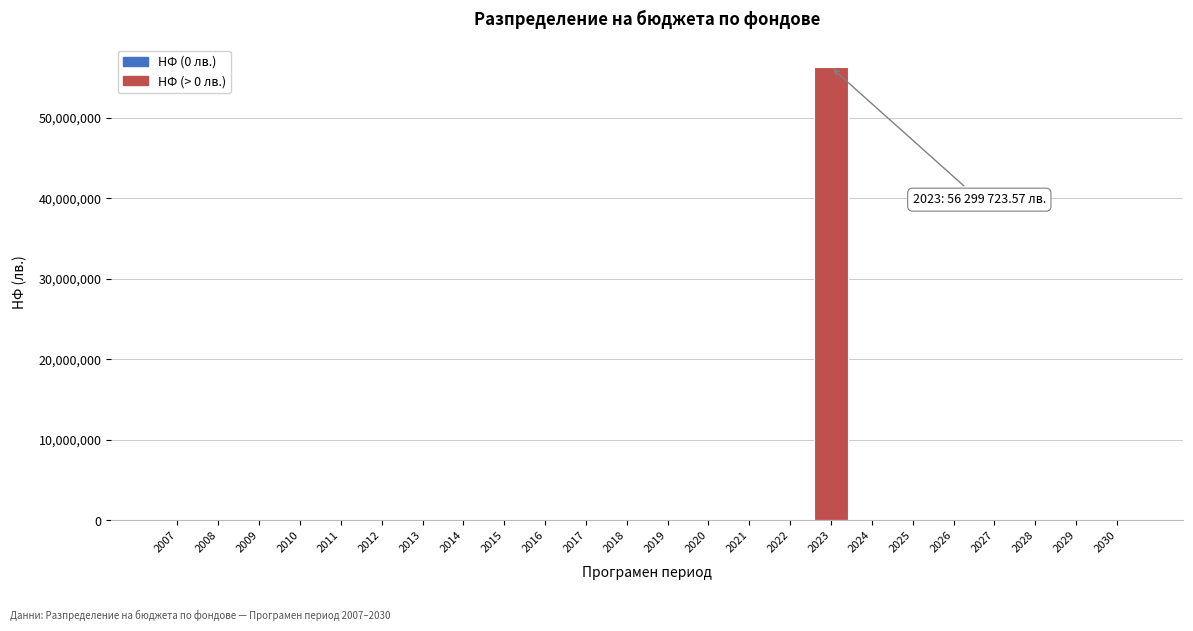

Reading right to left, transcribe all the data shown in this chart.

2030=0.0	2029=0.0	2028=0.0	2027=0.0	2026=0.0	2025=0.0	2024=0.0	2023=56299723.6	2022=0.0	2021=0.0	2020=0.0	2019=0.0	2018=0.0	2017=0.0	2016=0.0	2015=0.0	2014=0.0	2013=0.0	2012=0.0	2011=0.0	2010=0.0	2009=0.0	2008=0.0	2007=0.0